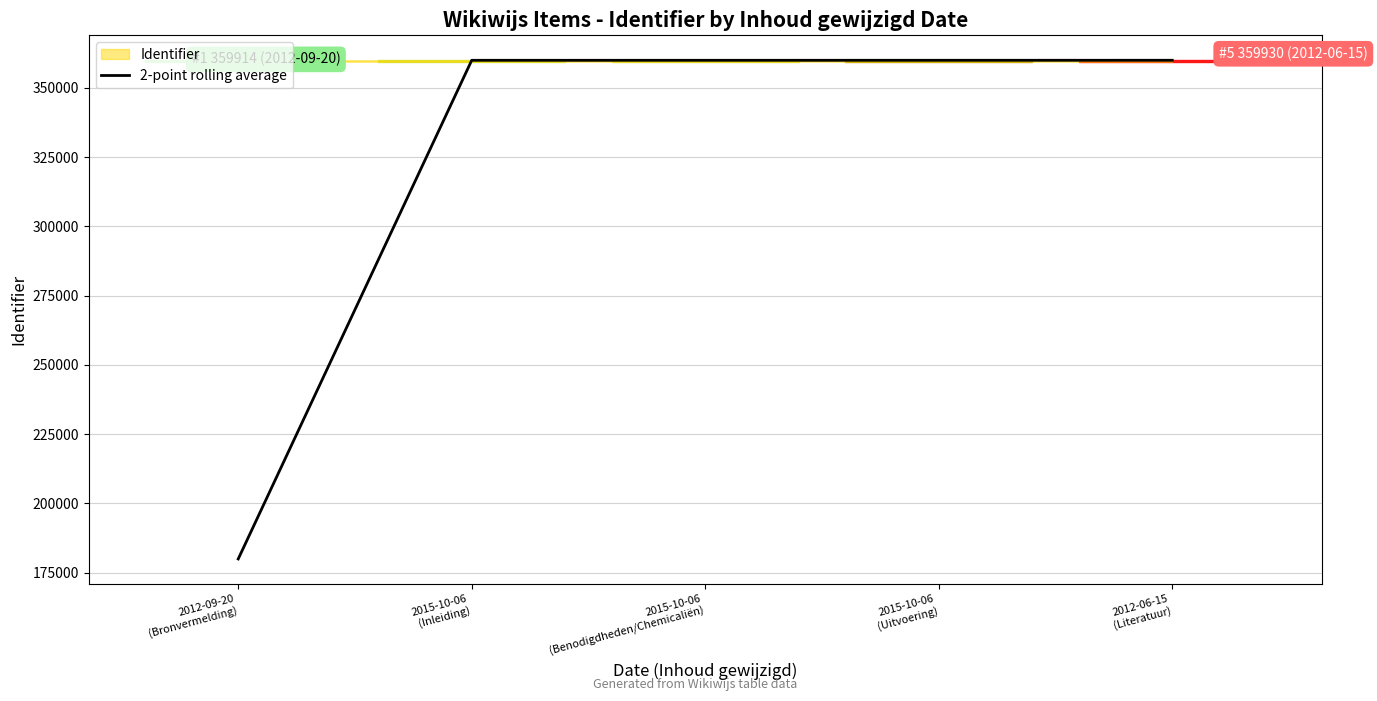

Between 2015-10-06
(Inleiding) and 2012-06-15
(Literatuur), which is larger?

2012-06-15
(Literatuur)